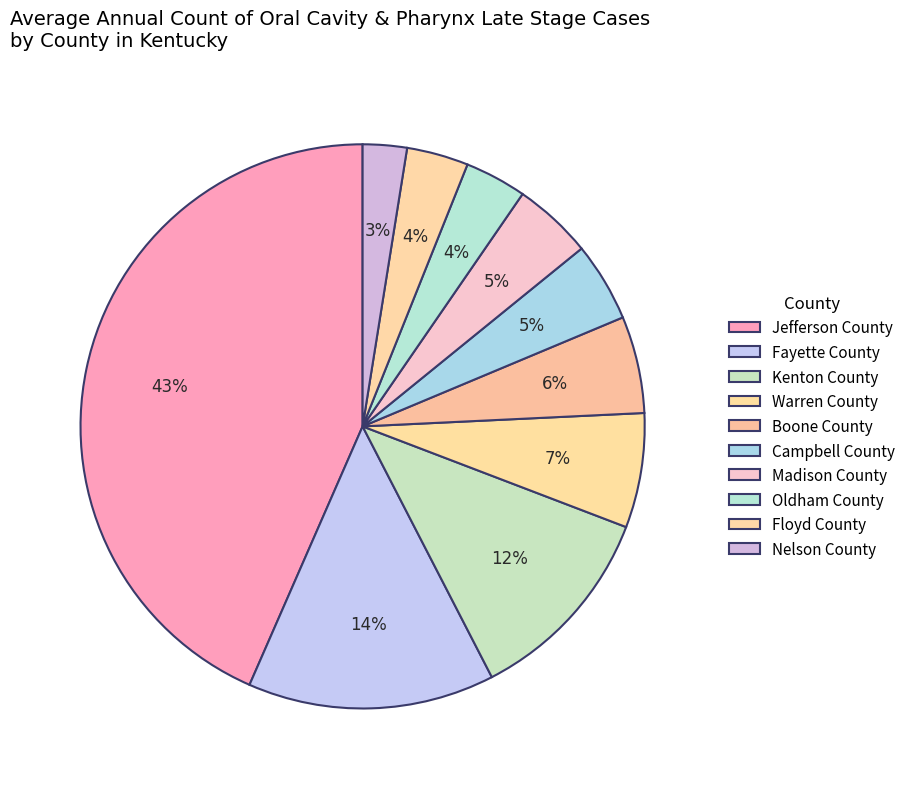

Count the number of slices in the pie.

10